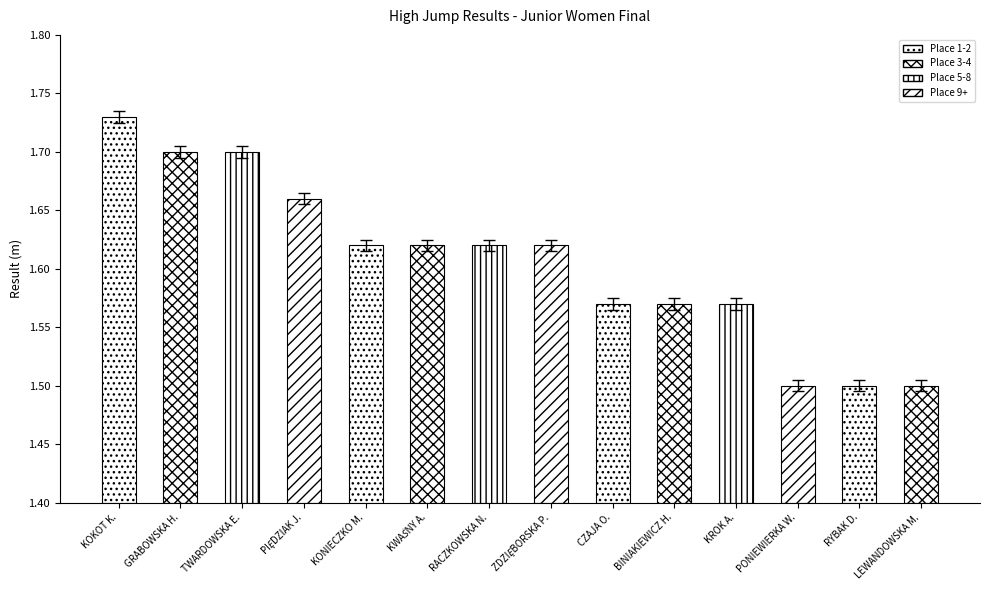

What is the ratio of the value at CZAJA O. to the value at GRABOWSKA H.?

0.9